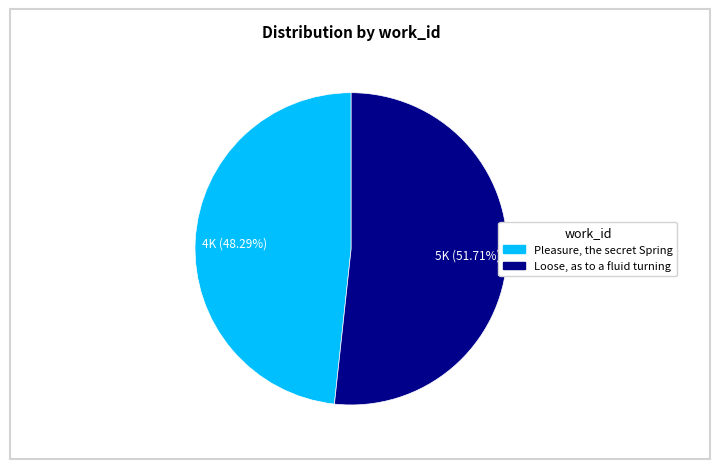

Is it true that Pleasure, the secret Spring is 56% of the pie?

False